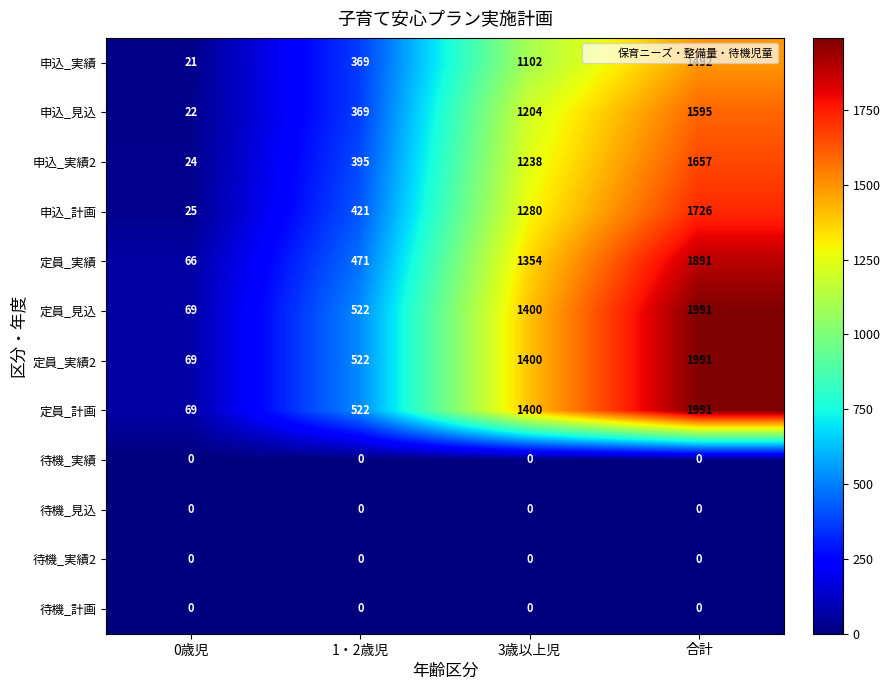

The 待機_実績2 series shows 0 at 1・2歳児. True or false?

True